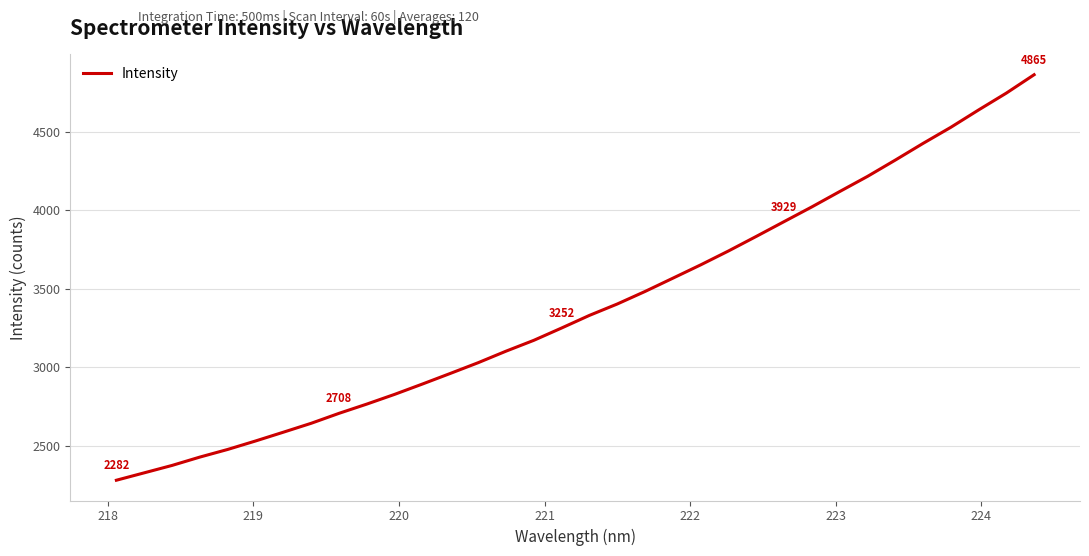

What is the greatest value displayed?

4864.6